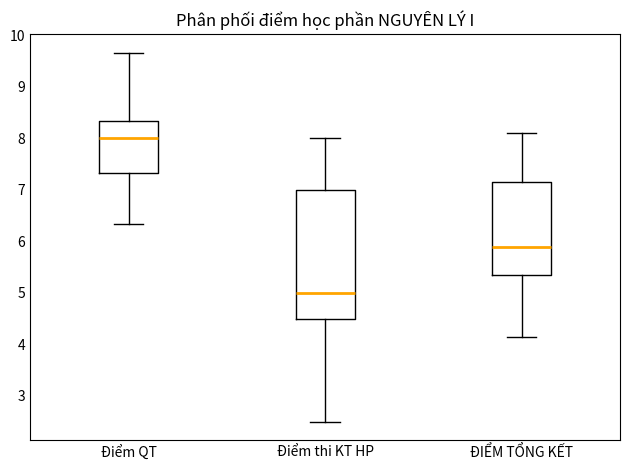

Which box has the lowest median line?

Điểm thi KT HP